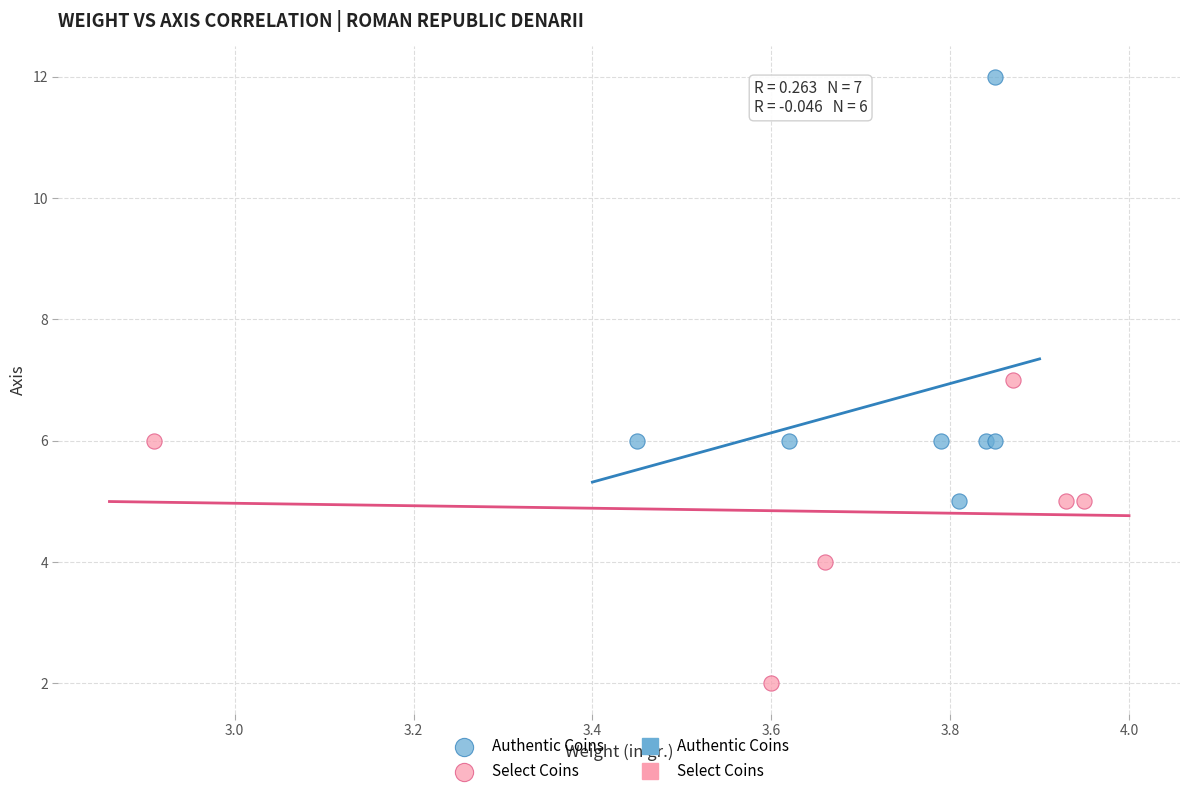

Which series has the largest Y range (max minus min)?

Authentic Coins